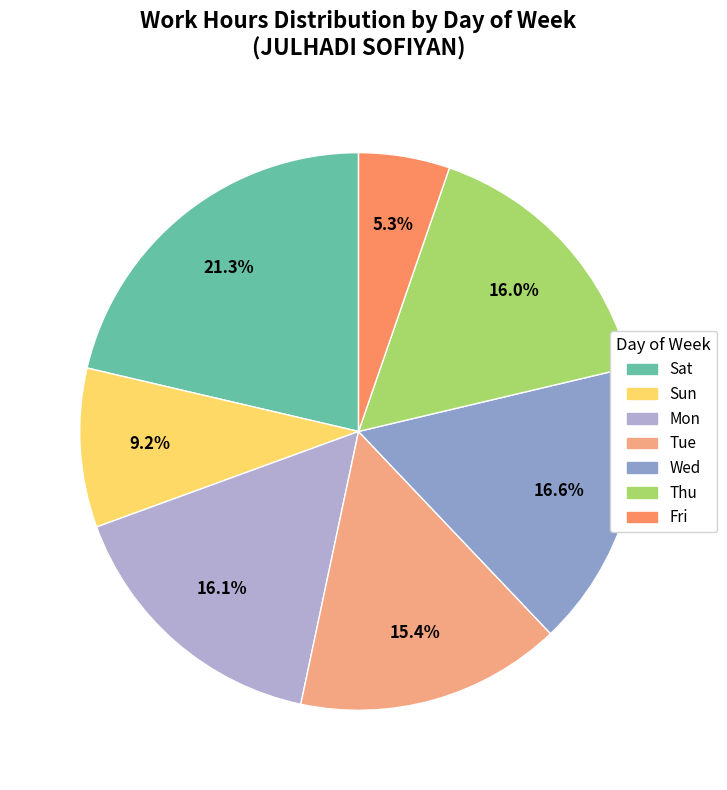

How many segments does this pie chart have?

7